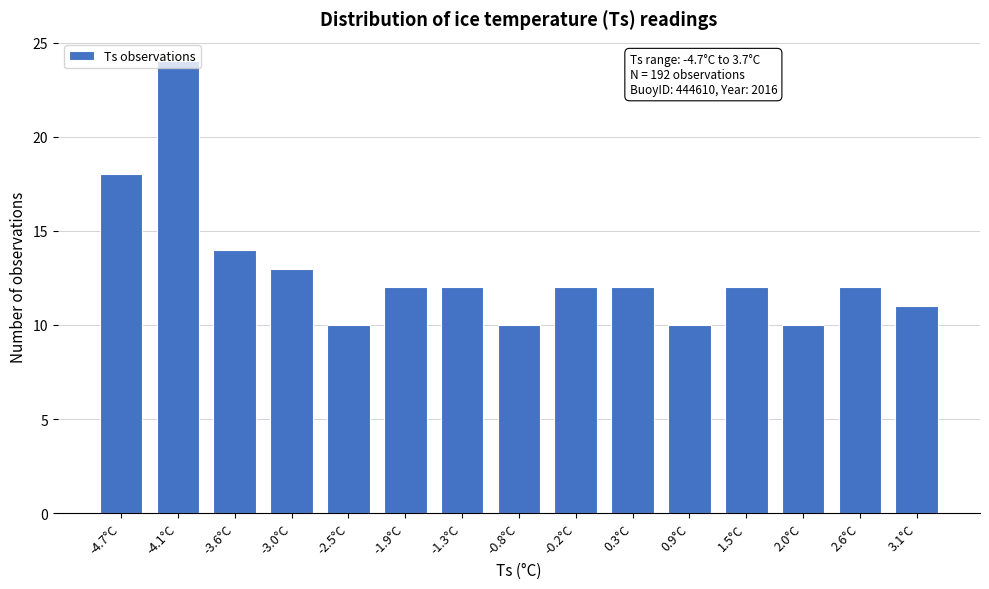

What is the label of the 12th bar from the left?

1.5°C